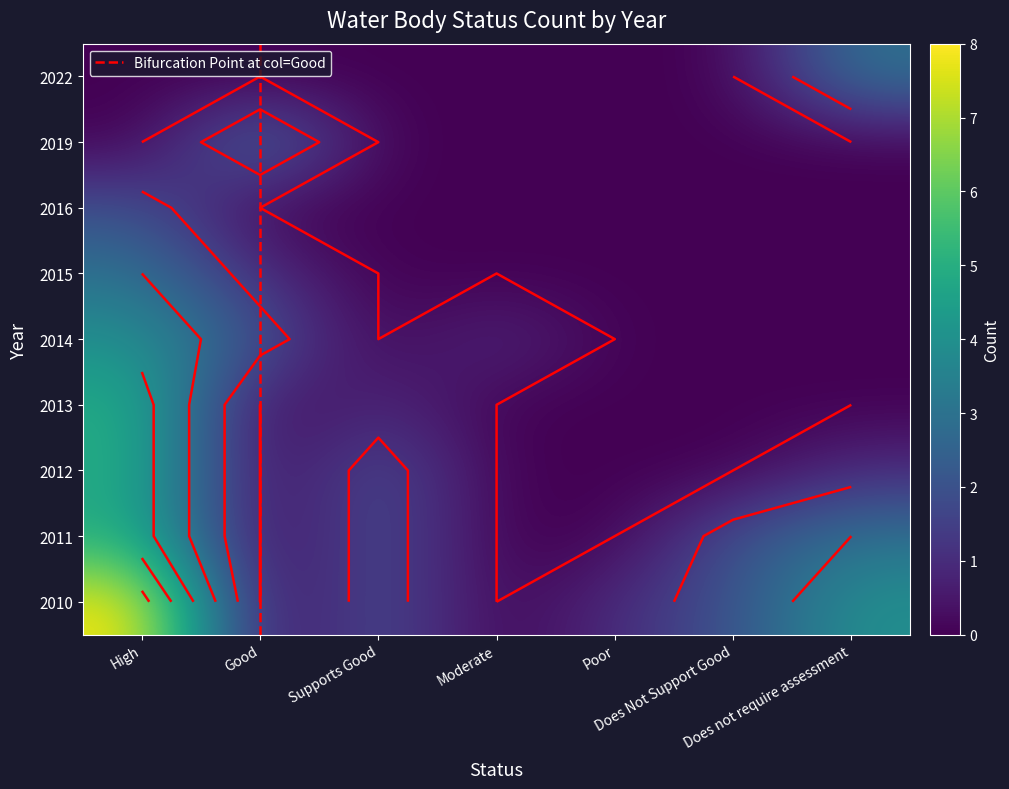

The 2013 series shows 1 at Supports Good. True or false?

True